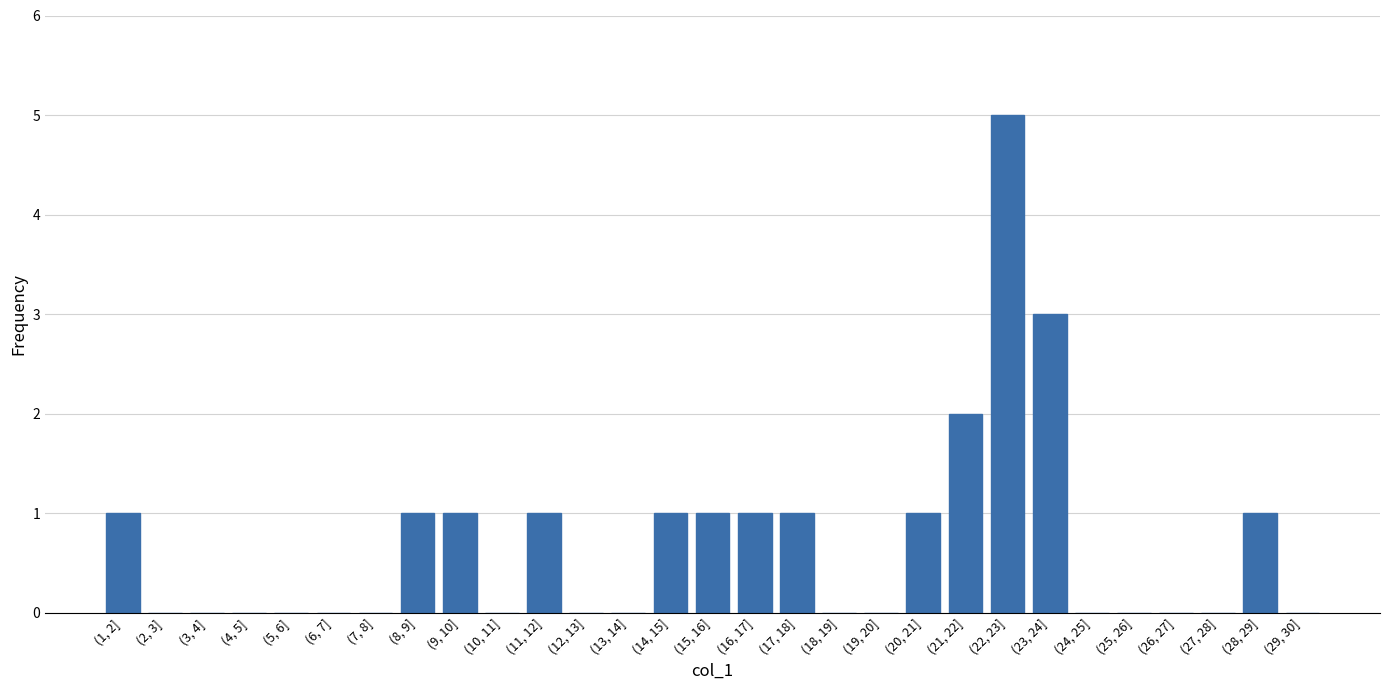

Reading left to right, extract all data points from this chart.

(1, 2]=1	(2, 3]=0	(3, 4]=0	(4, 5]=0	(5, 6]=0	(6, 7]=0	(7, 8]=0	(8, 9]=1	(9, 10]=1	(10, 11]=0	(11, 12]=1	(12, 13]=0	(13, 14]=0	(14, 15]=1	(15, 16]=1	(16, 17]=1	(17, 18]=1	(18, 19]=0	(19, 20]=0	(20, 21]=1	(21, 22]=2	(22, 23]=5	(23, 24]=3	(24, 25]=0	(25, 26]=0	(26, 27]=0	(27, 28]=0	(28, 29]=1	(29, 30]=0